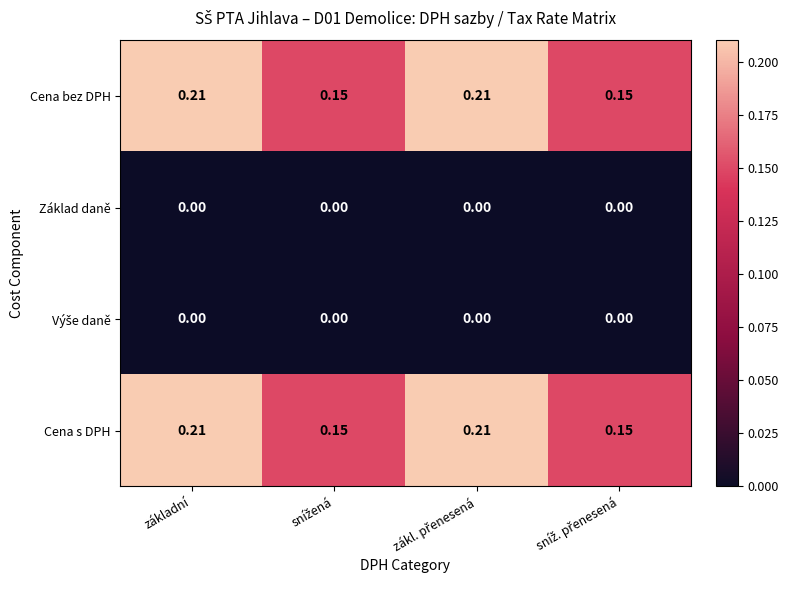

What is the spread (max minus min) of values at snížená?

0.1